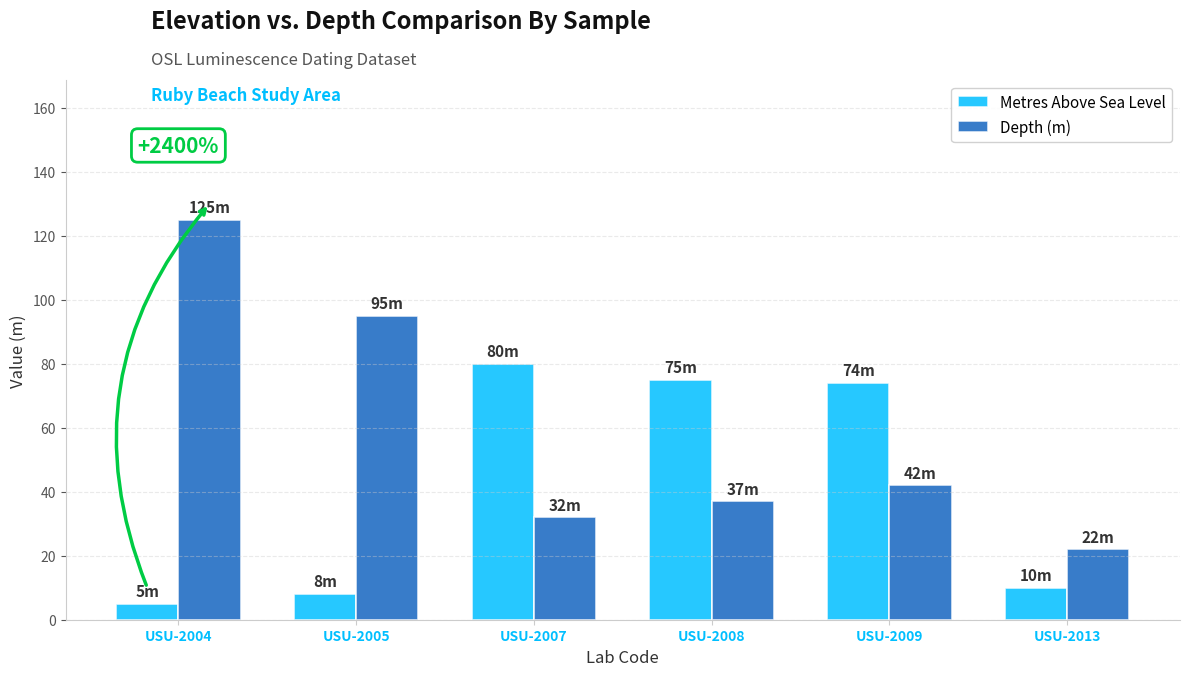

At which category is the sum across all series the highest?

USU-2004